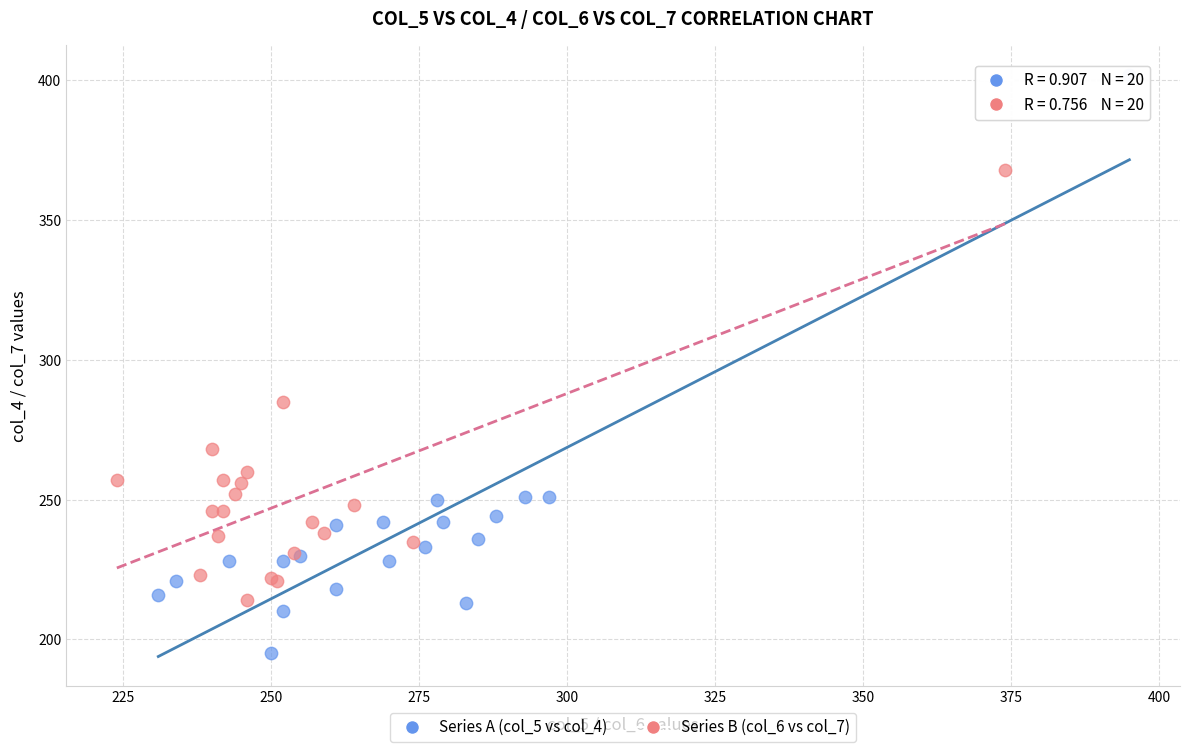

Which series contains the lowest Y value?

Series A (col_5 vs col_4)